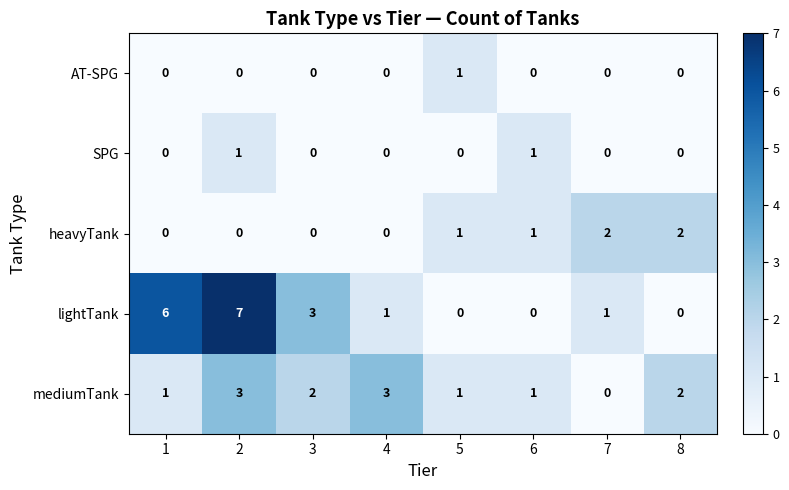

How many SPG values are between 0 and 1?

8